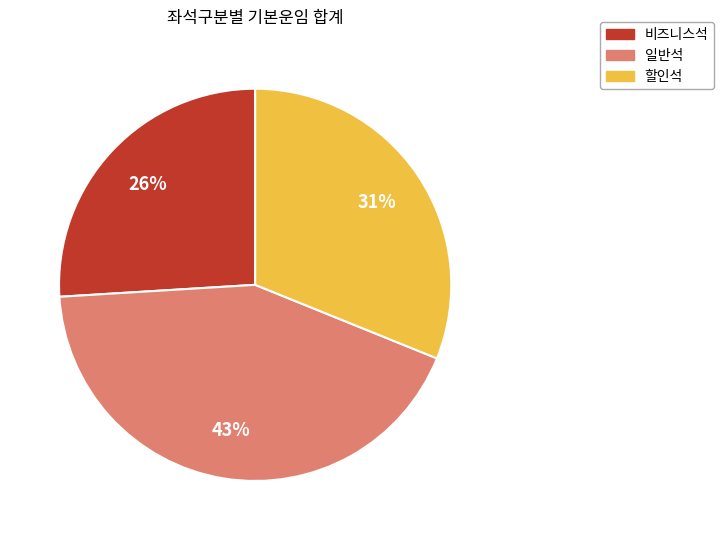

To the nearest percent, what is the average slice percentage?

33%